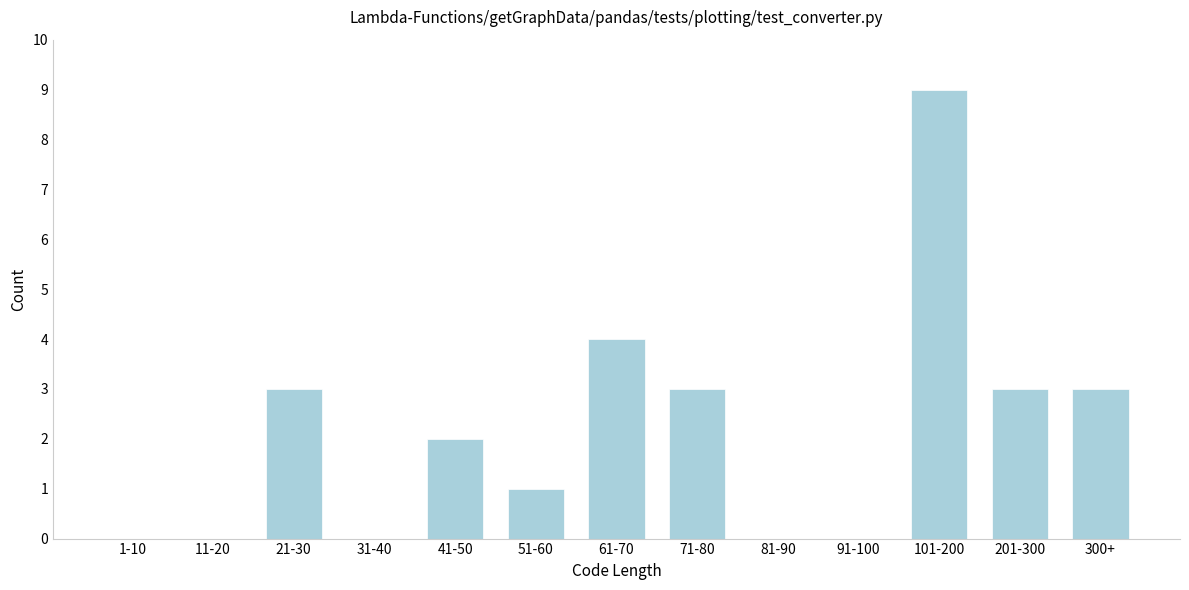

Reading left to right, list all the values displayed in this chart.

1-10=0	11-20=0	21-30=3	31-40=0	41-50=2	51-60=1	61-70=4	71-80=3	81-90=0	91-100=0	101-200=9	201-300=3	300+=3